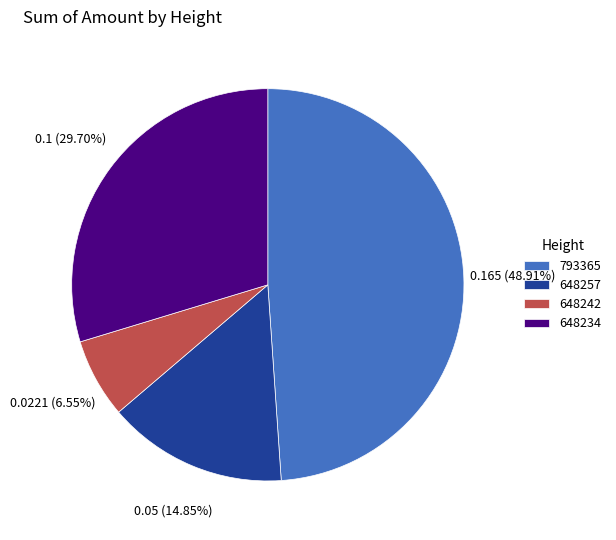

To the nearest percent, what is the difference between the largest and smallest slice percentages?

42%